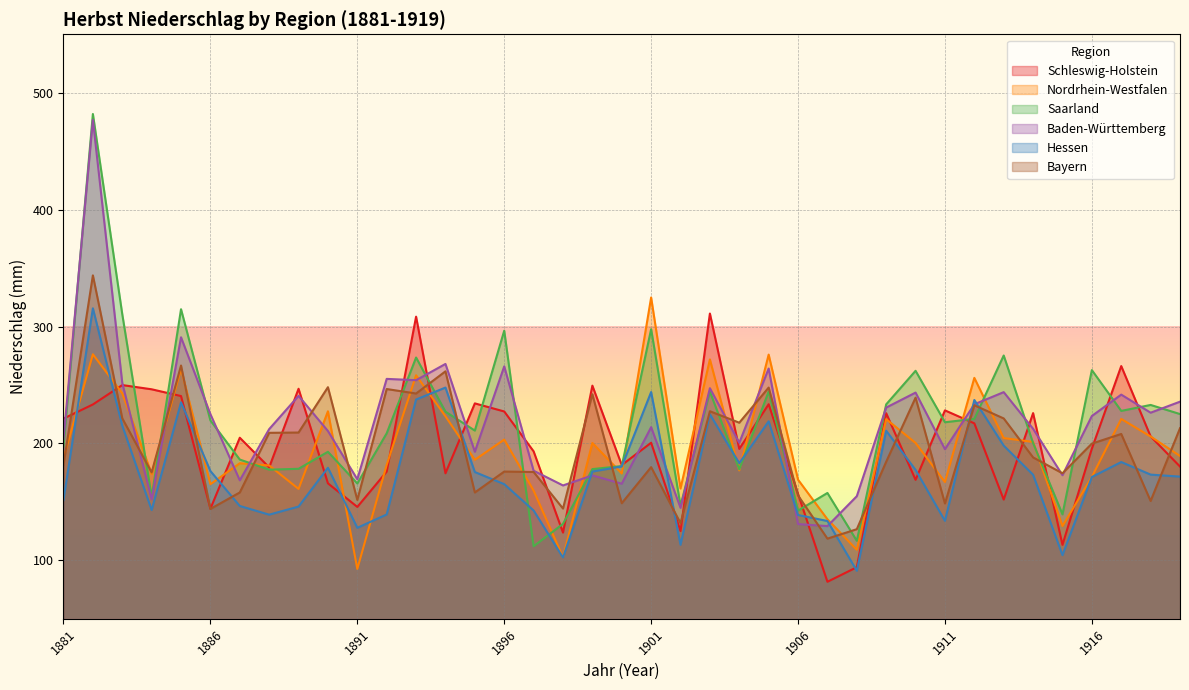

How many interior local peaks does the Schleswig-Holstein series have?

13